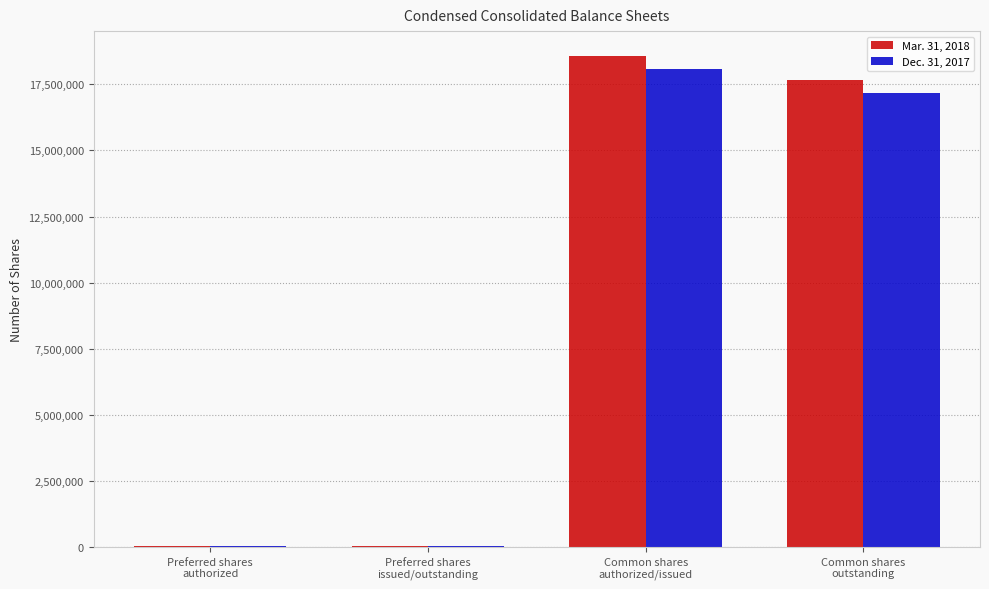

What is the maximum value shown in the chart?

18579293